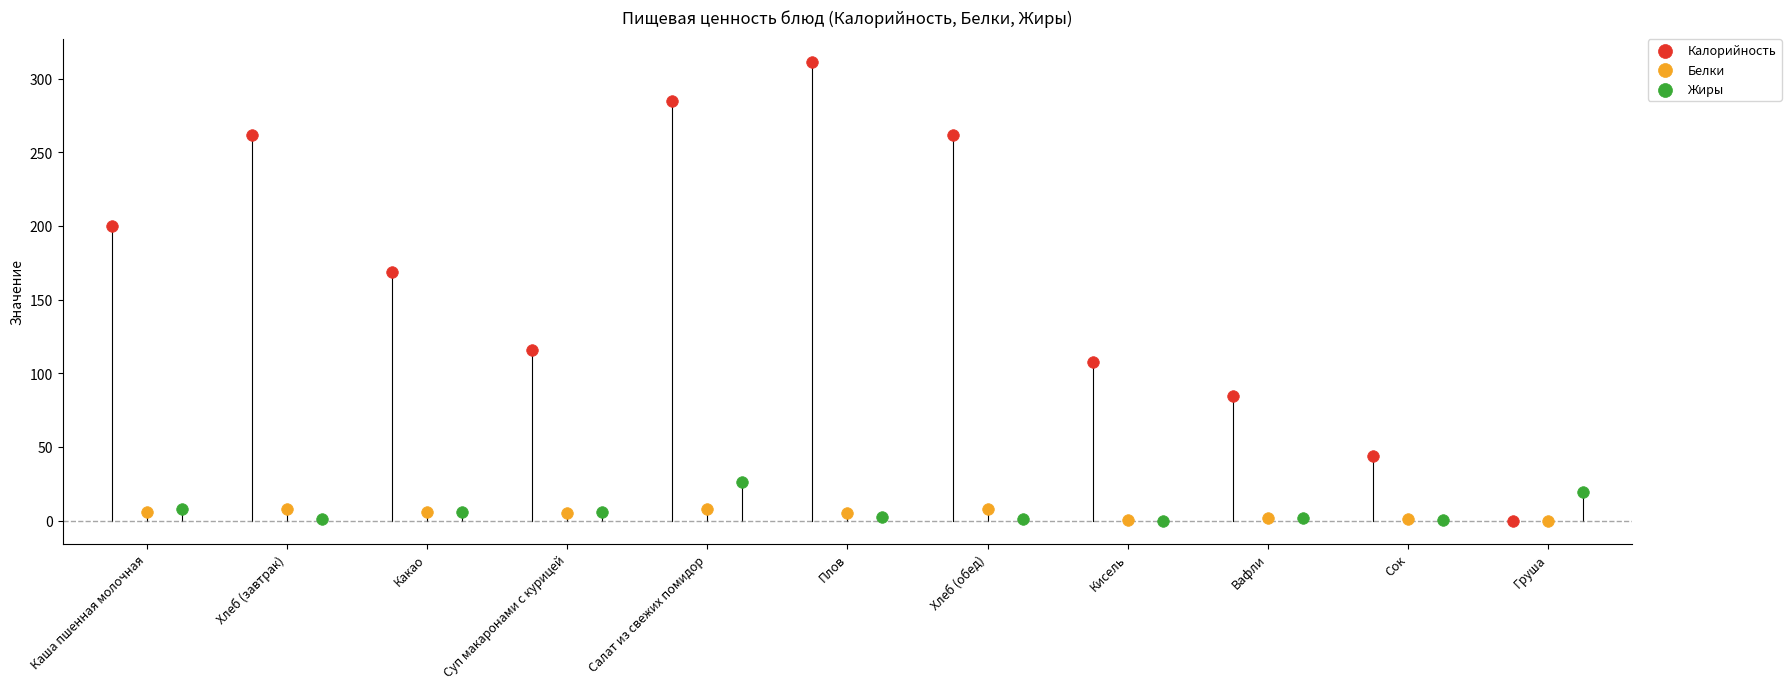

Which series has the widest spread of Y values?

Калорийность